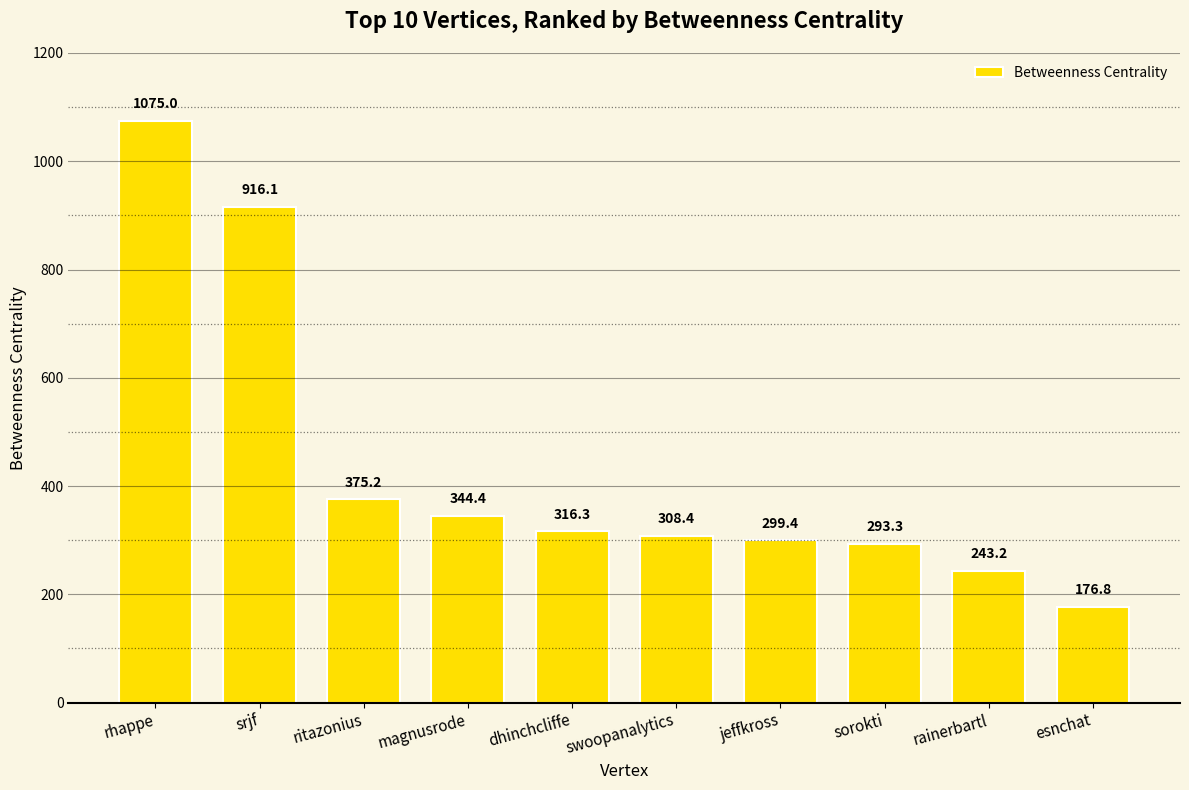

What is the minimum value shown in the chart?

176.8